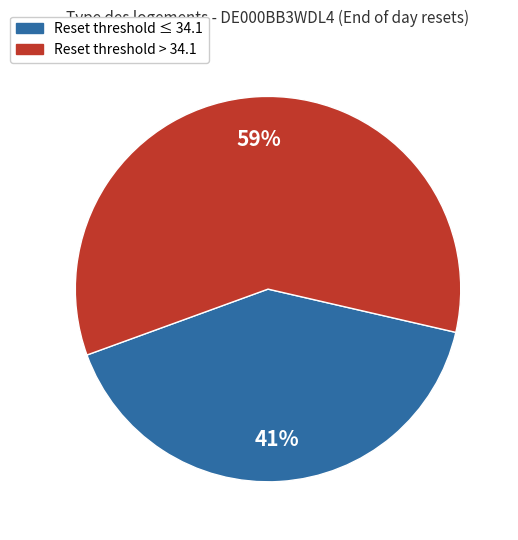

How many segments does this pie chart have?

2